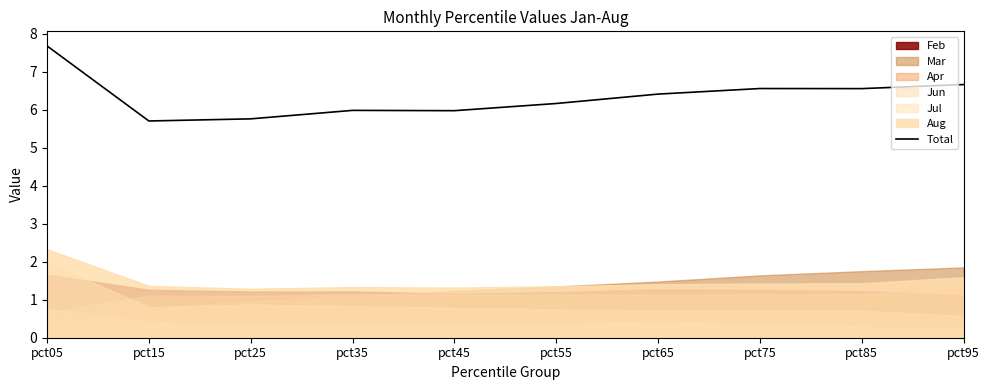

What is the maximum value for Total?

7.7